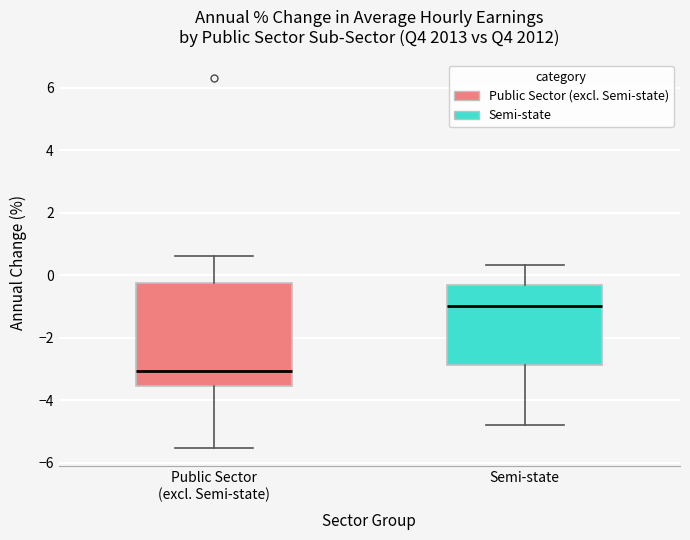

Reading left to right, transcribe this box plot: for each box, give where its median line is, the range the box spans, and where its two whiskers end, as read against the y-axis. The values are not printed on the chart, so give them approximately, as read against the axis.

Public Sector (excl. Semi-state): median -3.0, box -3.6 to -0.2, whiskers -5.6 to 0.6
Semi-state: median -1.0, box -2.8 to -0.4, whiskers -4.8 to 0.4